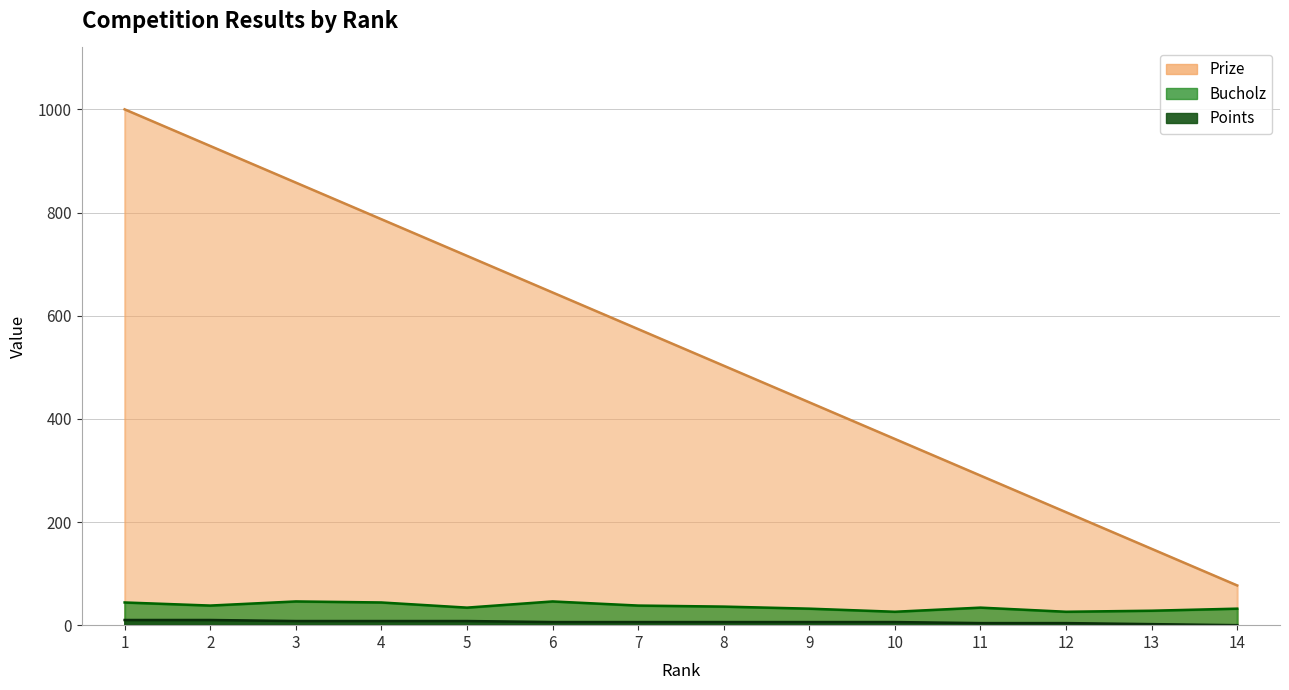

At which category is the sum across all series the highest?

1